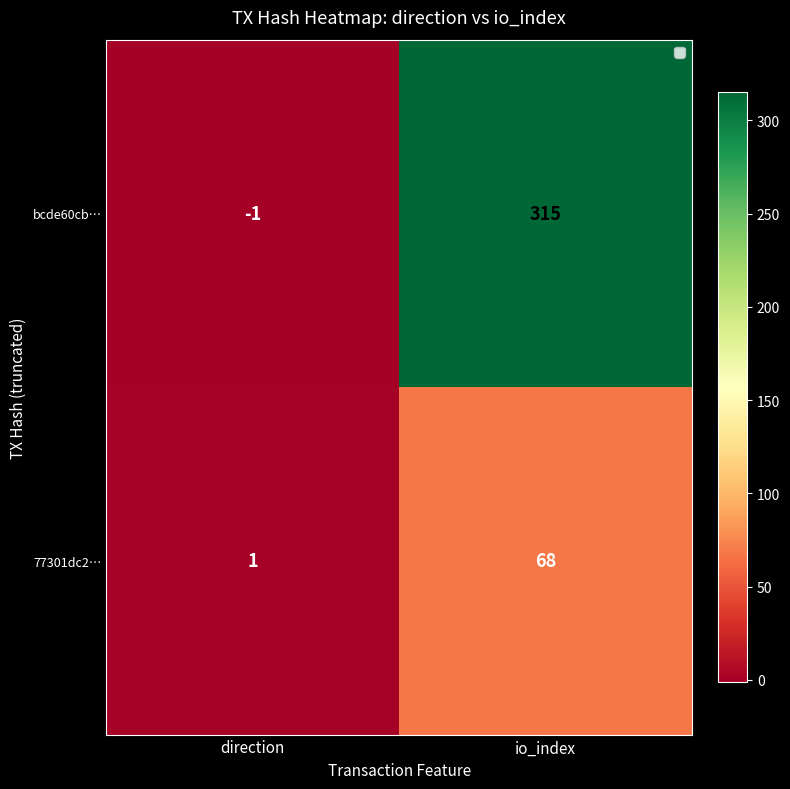

What is the difference between the maximum and minimum values in the 77301dc2… series?

67